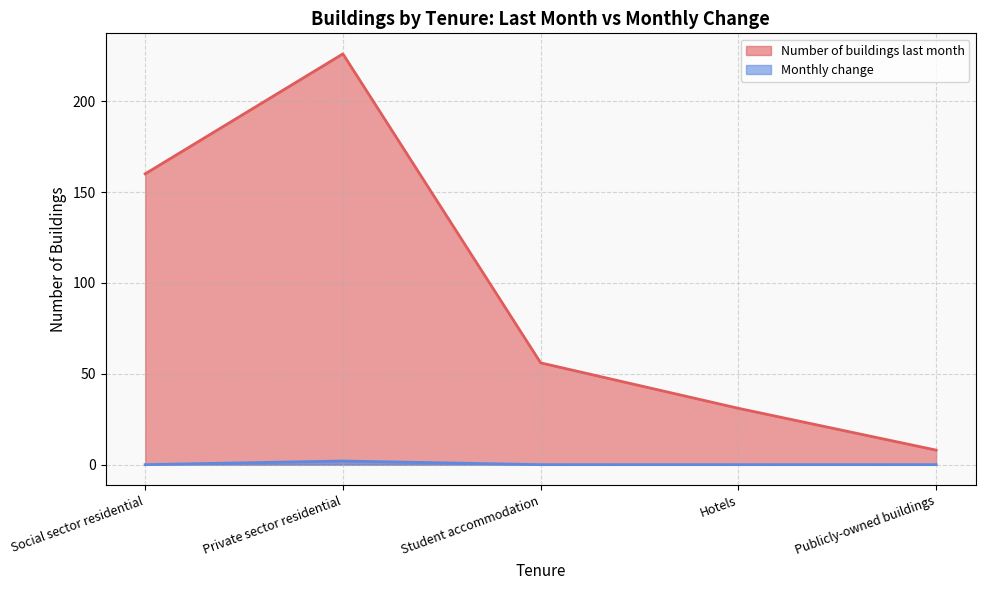

What position from the left is Hotels?

4